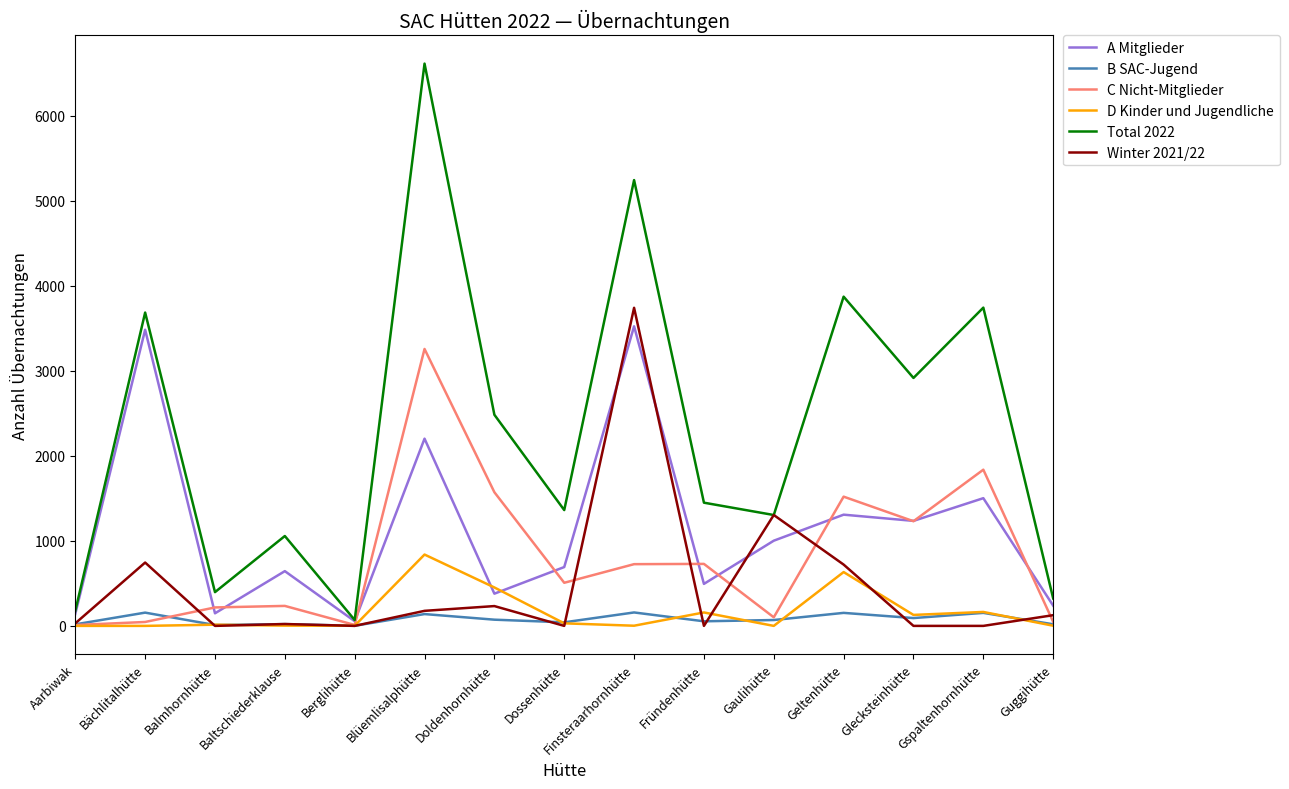

What is the total value across all series at Dossenhütte?

2633